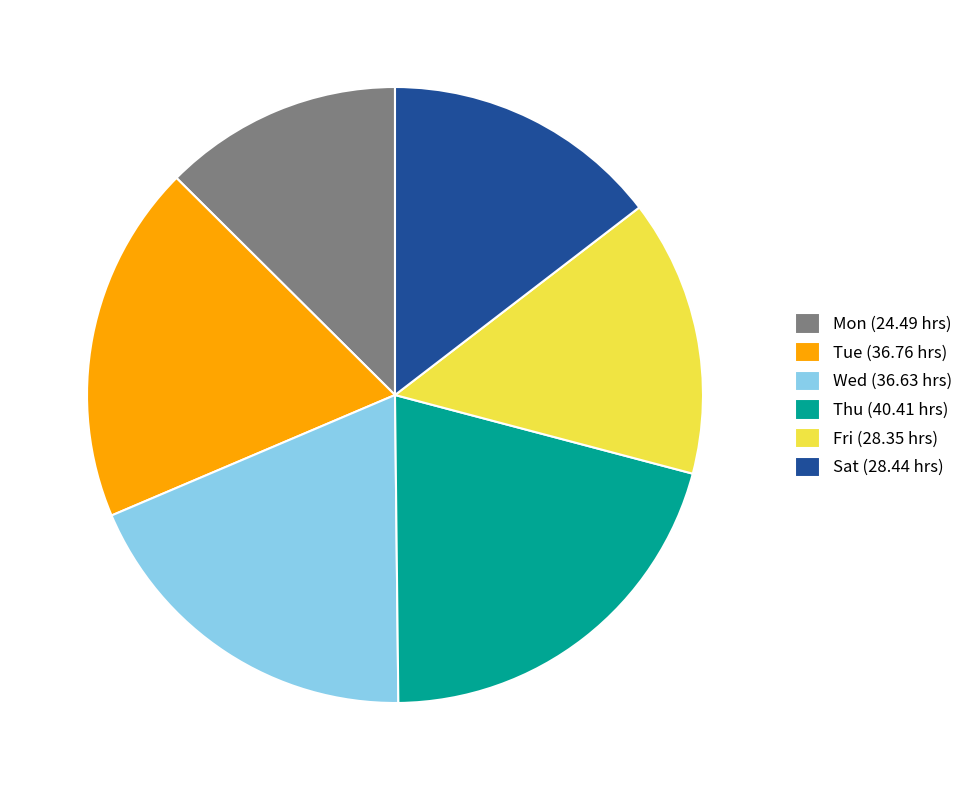

Is there a majority slice in this chart?

No